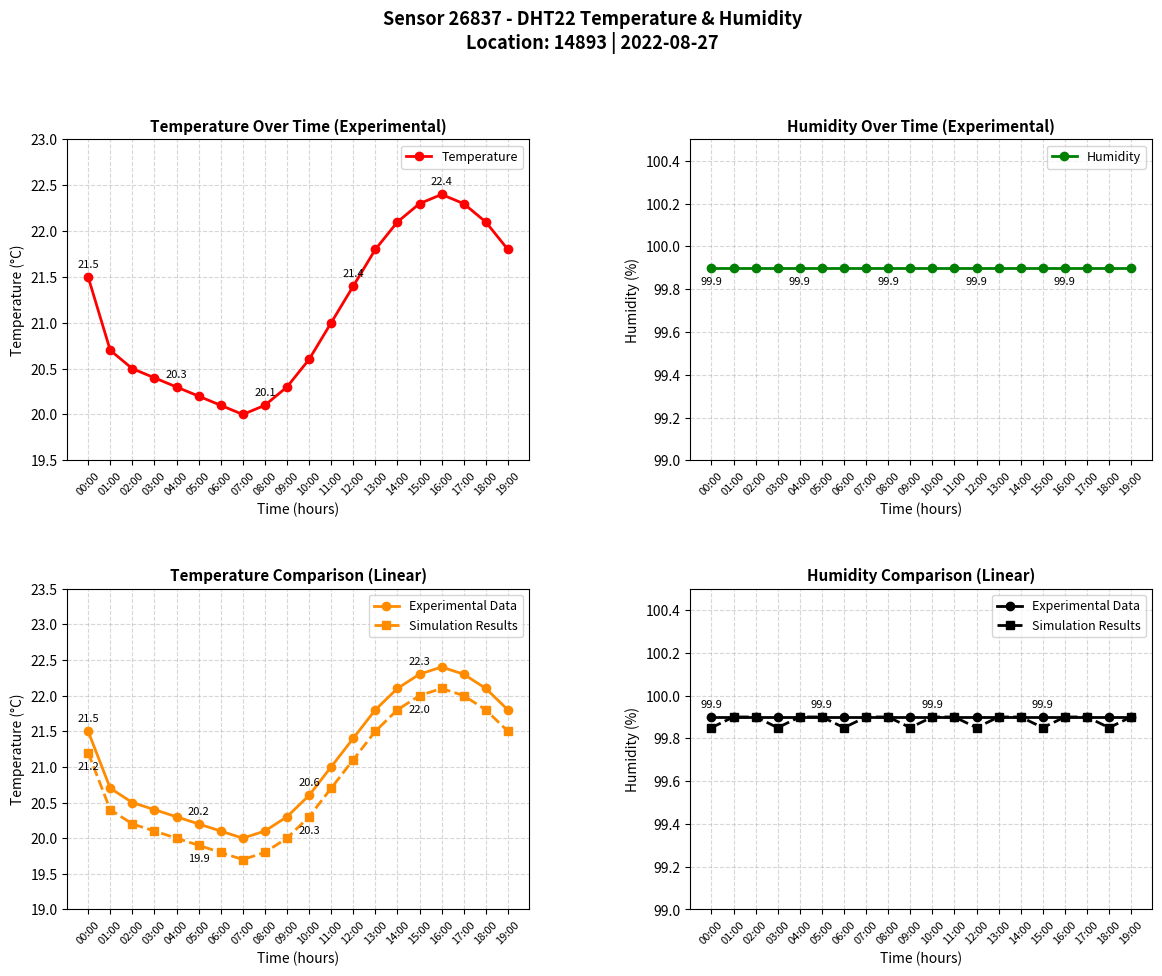

What is the average value of the Experimental Data series?

99.9